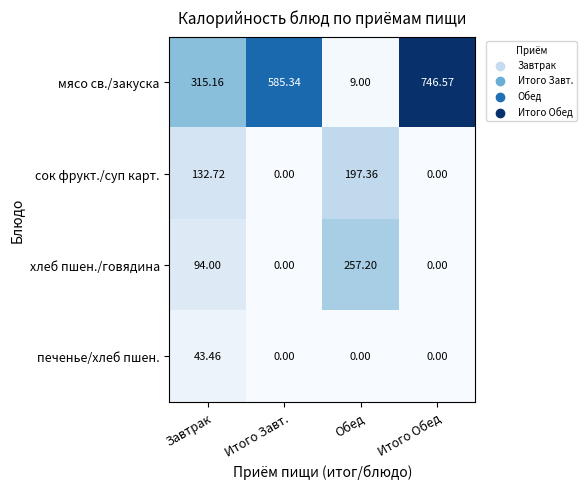

Which series has the largest range (max minus min)?

мясо св./закуска